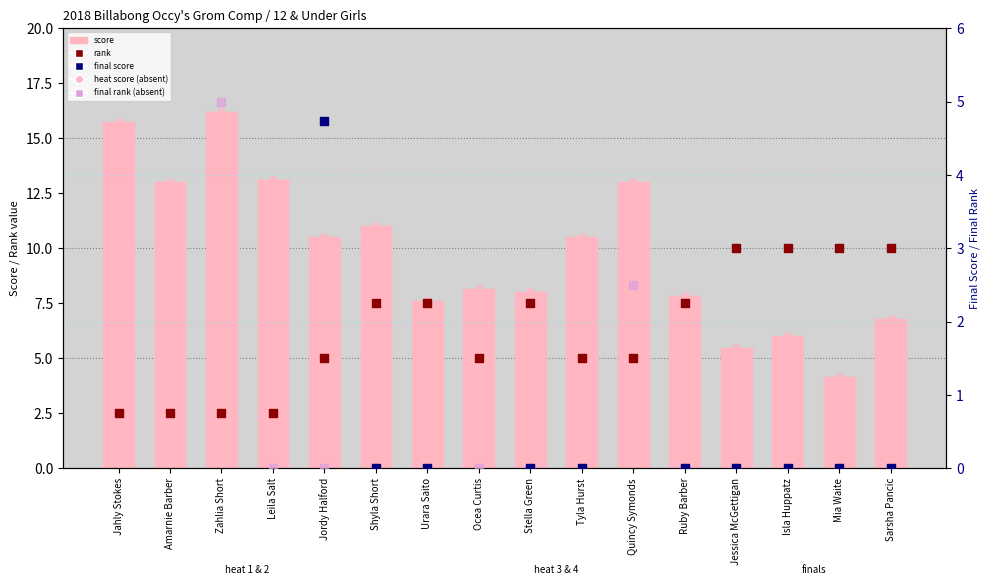

At how many categories does at least one series exceed 2?

16